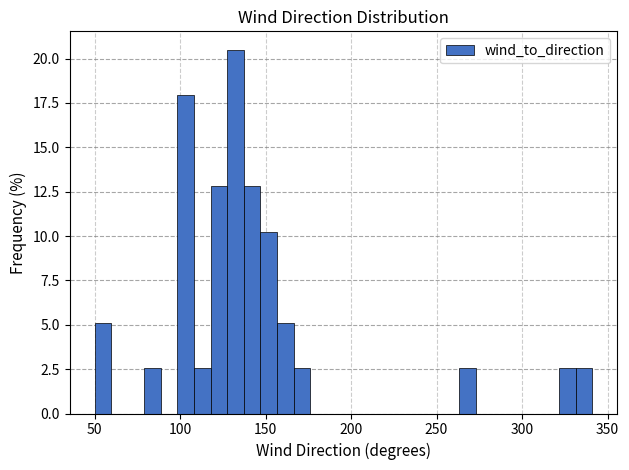

Read against the x-axis, roughly where is the centre of the tallest bar?

130